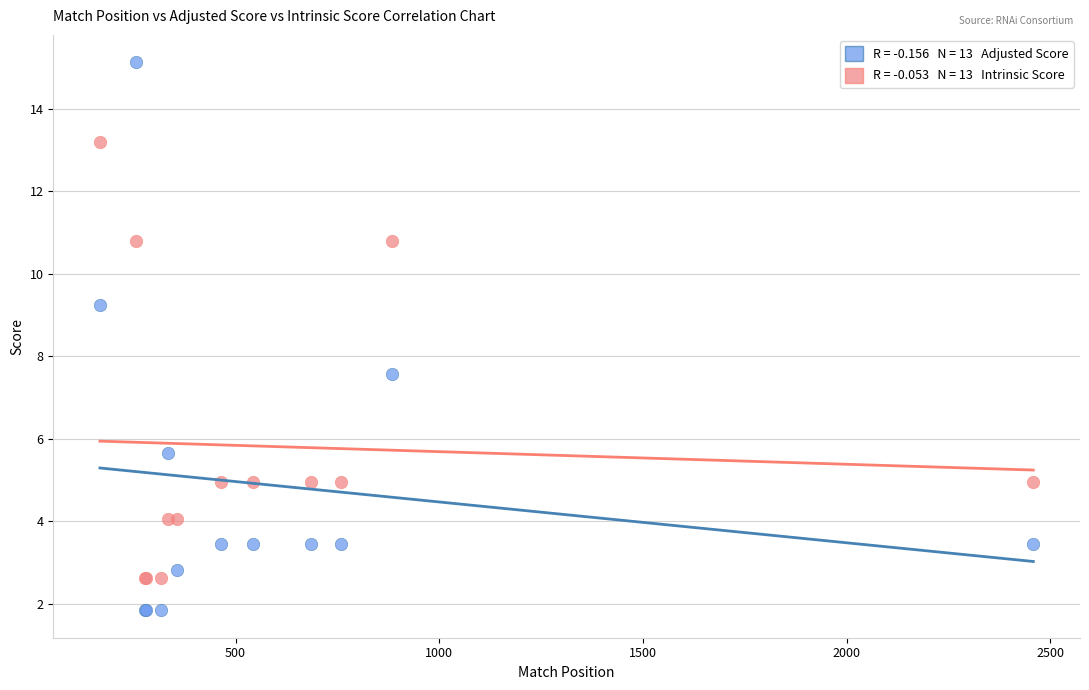

Across all series, what Y value is closest to 8?

7.6